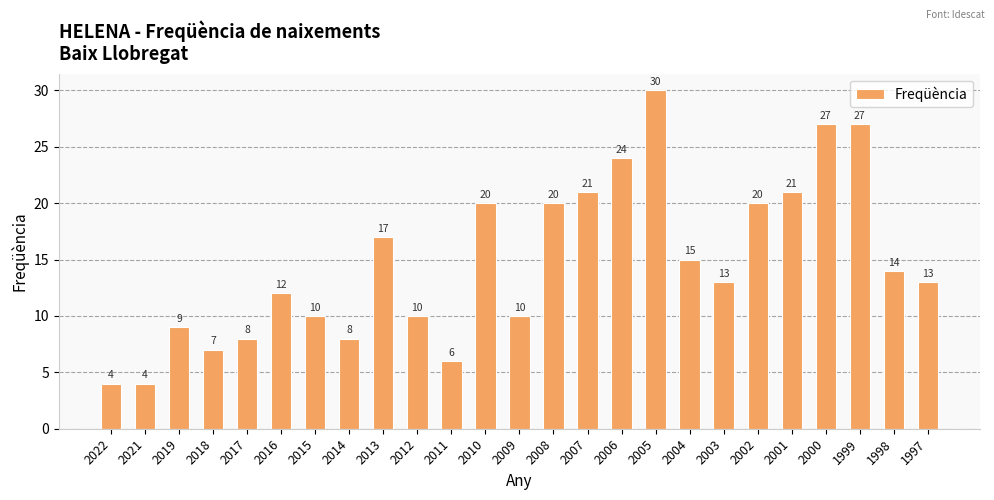

What is the average value?

15